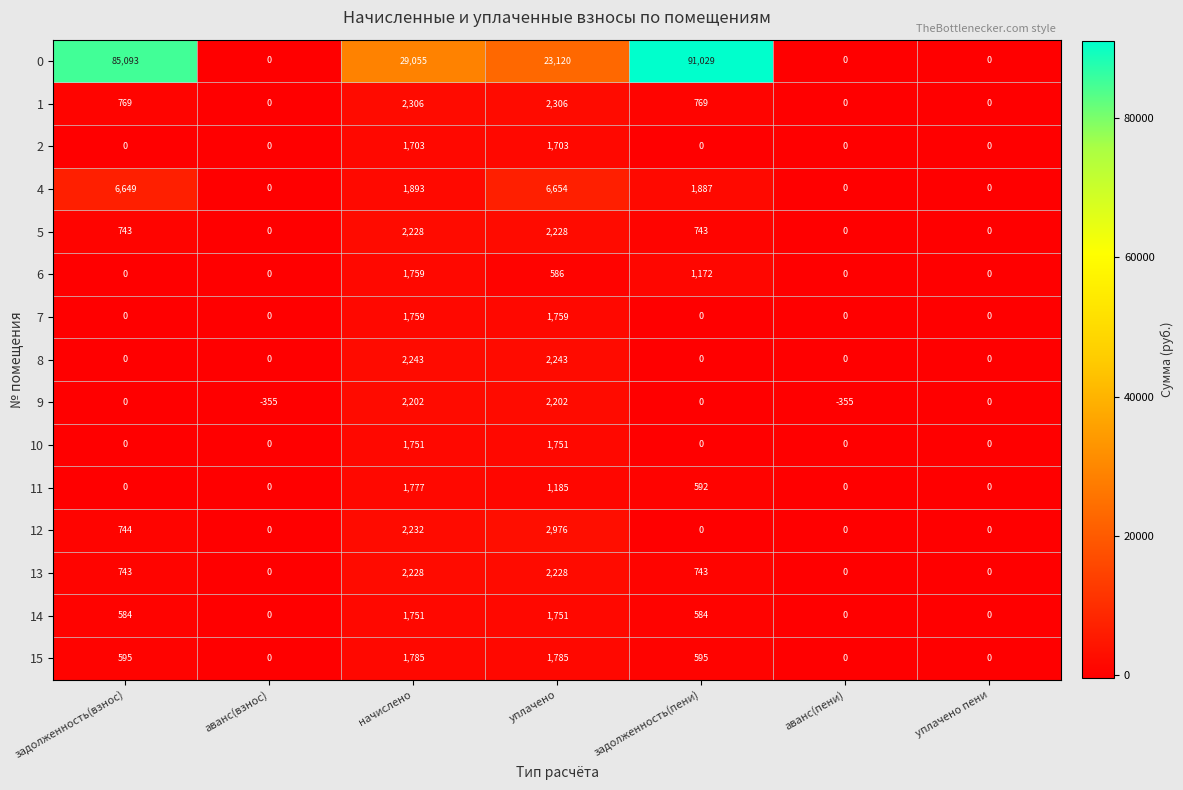

What is the spread (max minus min) of values at аванс(взнос)?

355